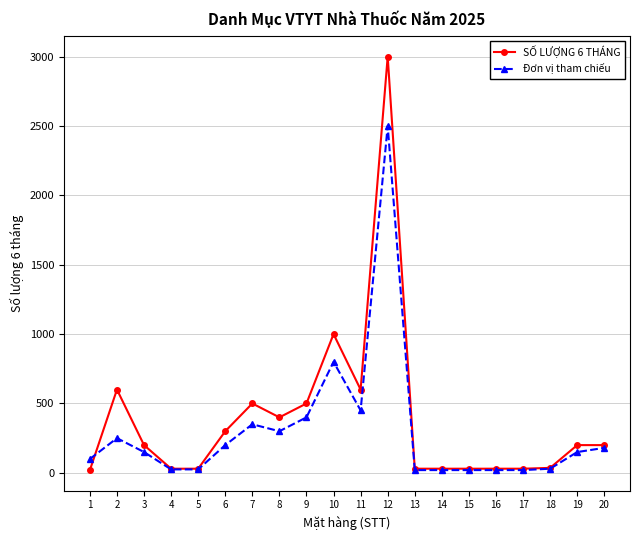

Is it true that SỐ LƯỢNG 6 THÁNG equals 36 at 18?

True